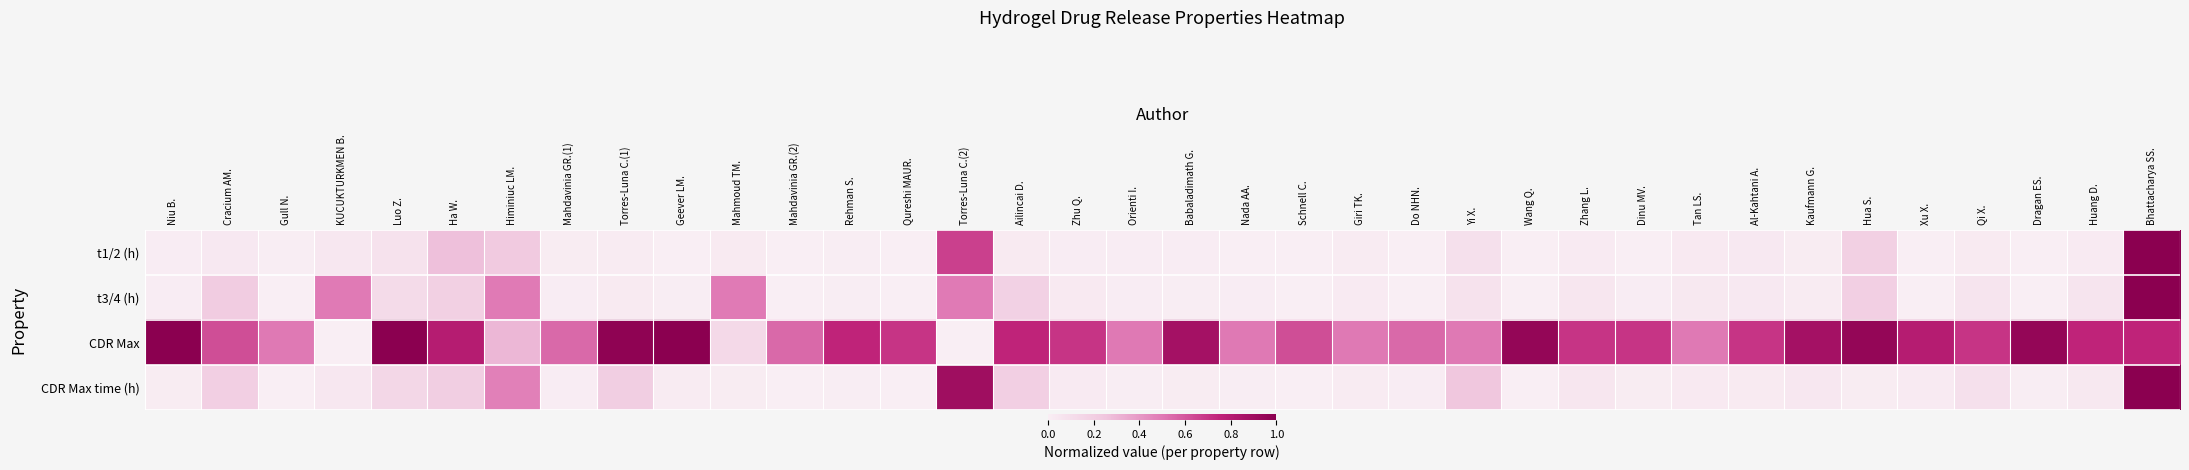

What is the total value across all series at Dragan ES.?

1.0